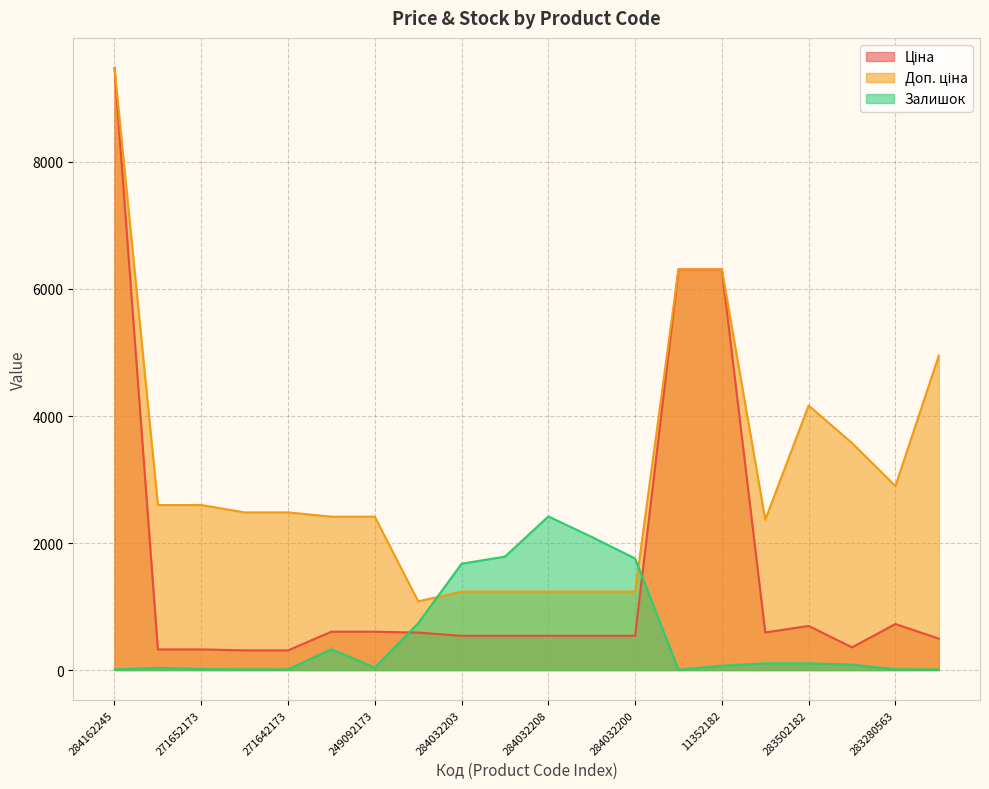

What is the label of the 11th point from the left?

284032208